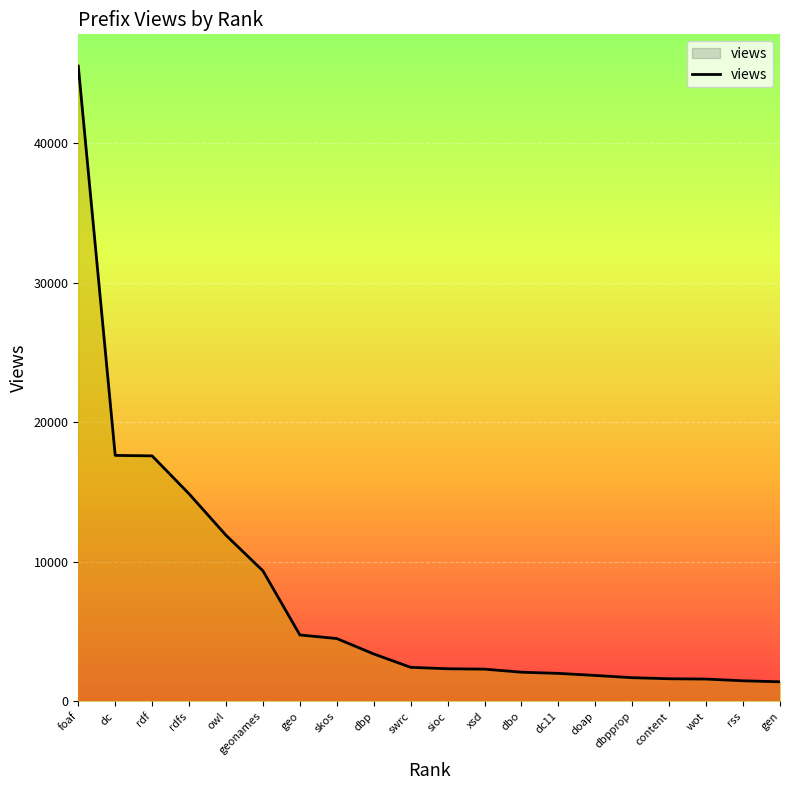

What is the smallest value displayed?

1403